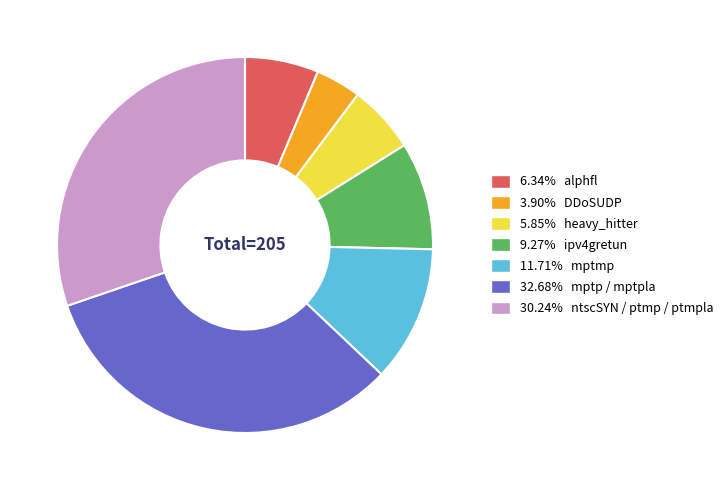

Does any single category account for the majority?

No